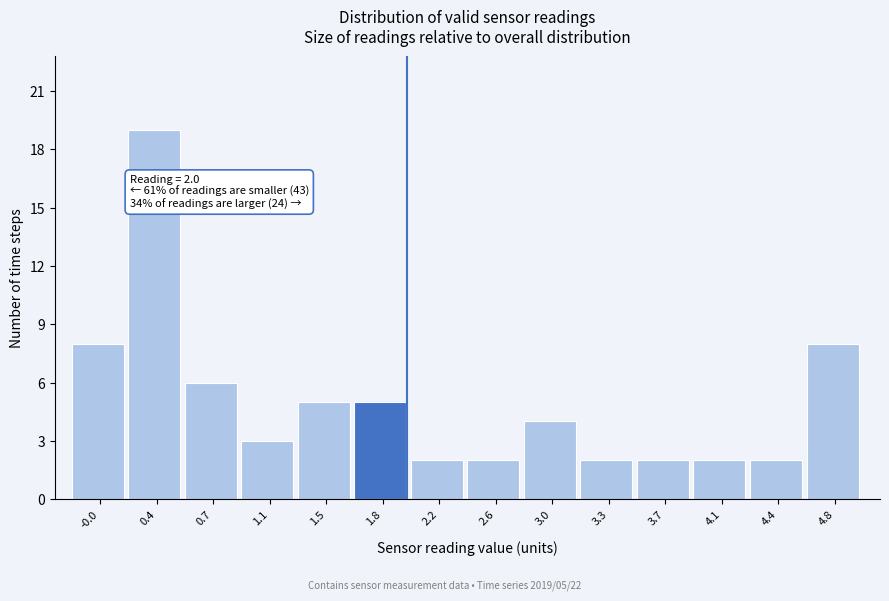

Over which range of the x-axis is the bar tallest?

0.15 to 0.55